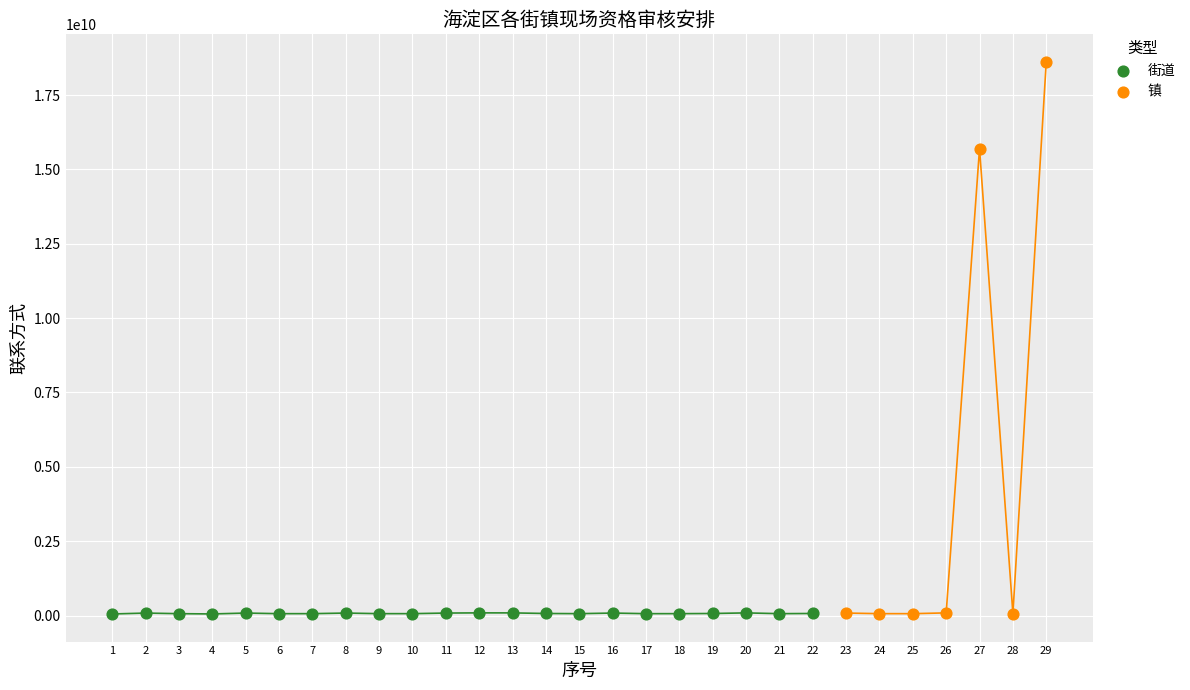

Which series has the largest Y range (max minus min)?

镇